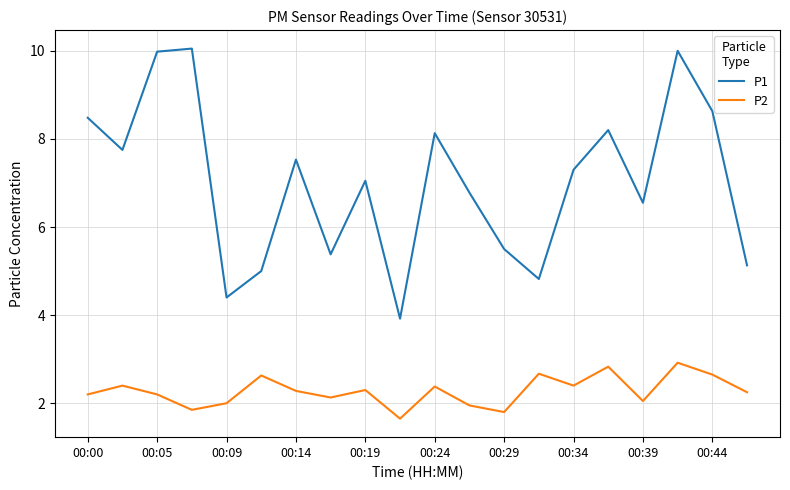

Which series has the largest range (max minus min)?

P1